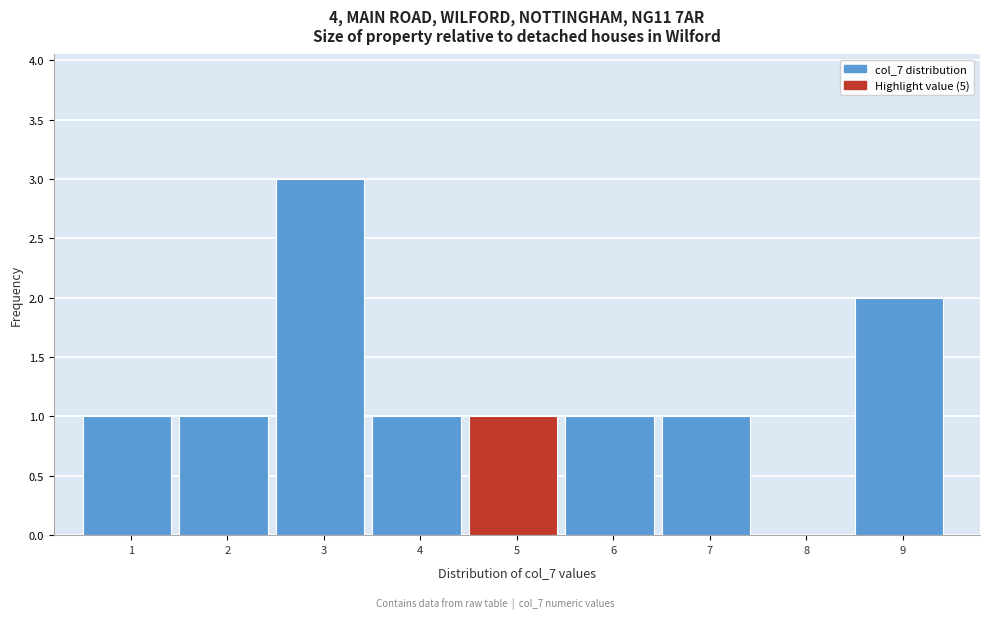

Reading left to right, list all the values displayed in this chart.

1=1	2=1	3=3	4=1	5=1	6=1	7=1	8=0	9=2